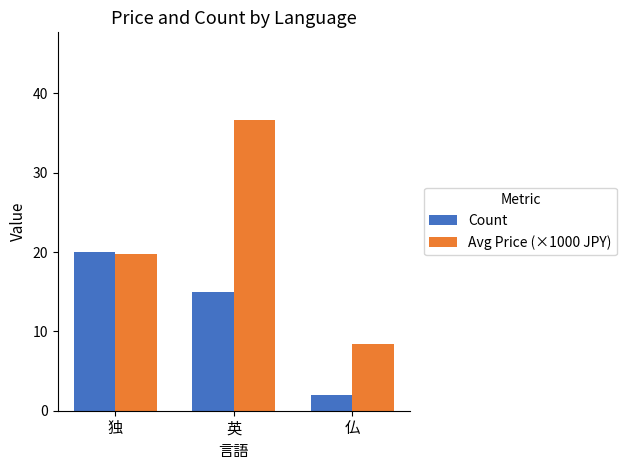

Reading left to right, what are all the values shown in this chart?

Count: 独=20.0	英=15.0	仏=2.0
Avg Price (×1000 JPY): 独=19.8	英=36.7	仏=8.4